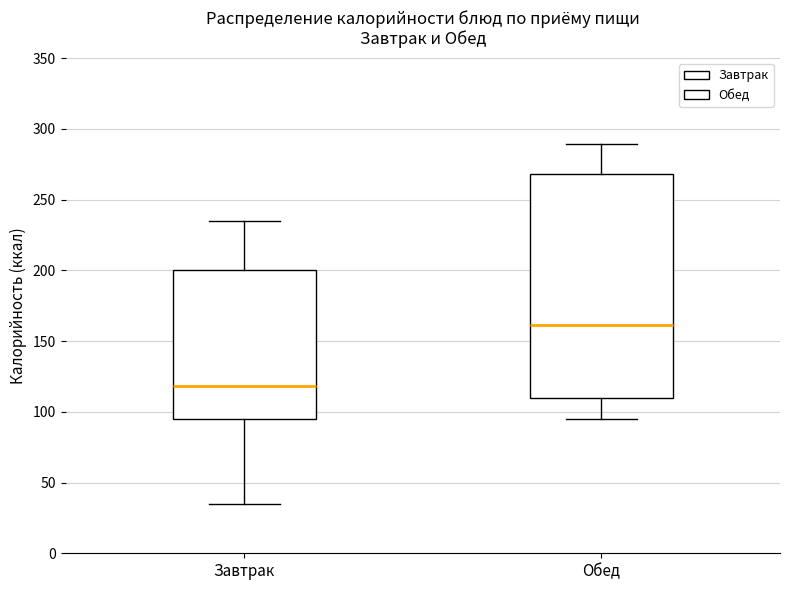

Reading left to right, read every box against the y-axis: the position of its median line, the range the box covers, and the ends of its whiskers. The values are not printed on the chart, so give them approximately, as read against the axis.

Завтрак: median 120, box 95 to 200, whiskers 35 to 235
Обед: median 160, box 110 to 270, whiskers 95 to 290